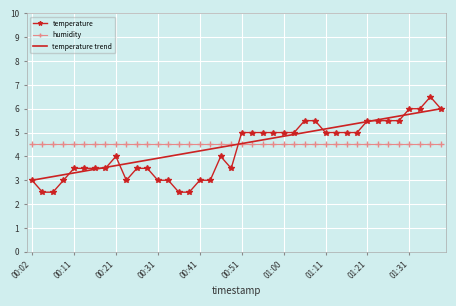

What is the greatest value displayed?

6.5